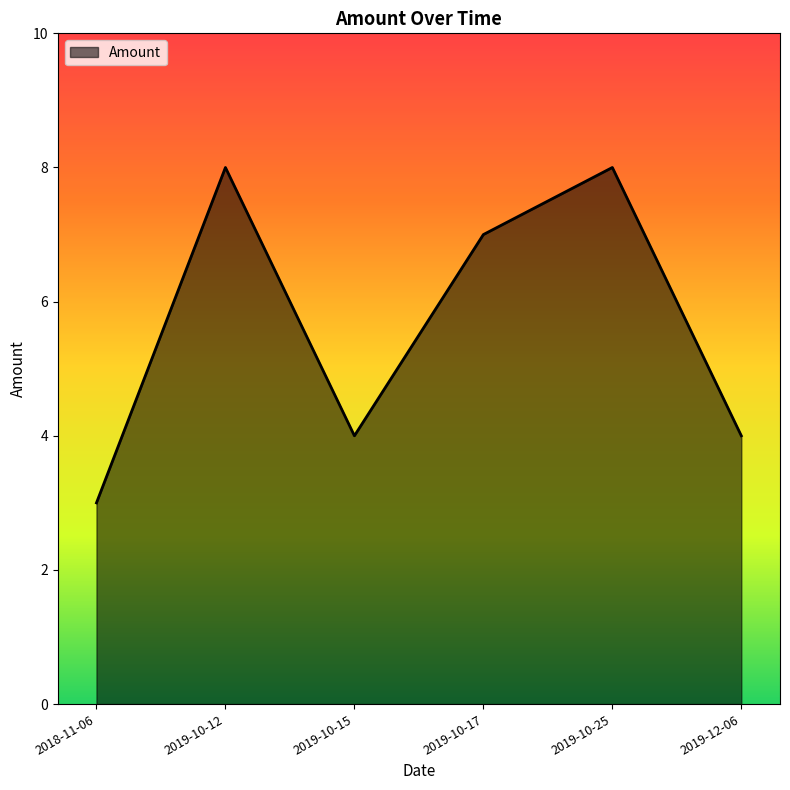

Which has a higher value, 2018-11-06 or 2019-10-17?

2019-10-17